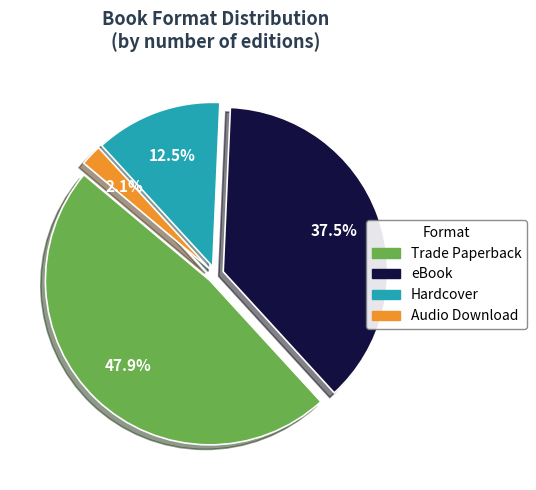

Does Trade Paperback account for over 50% of the chart?

No